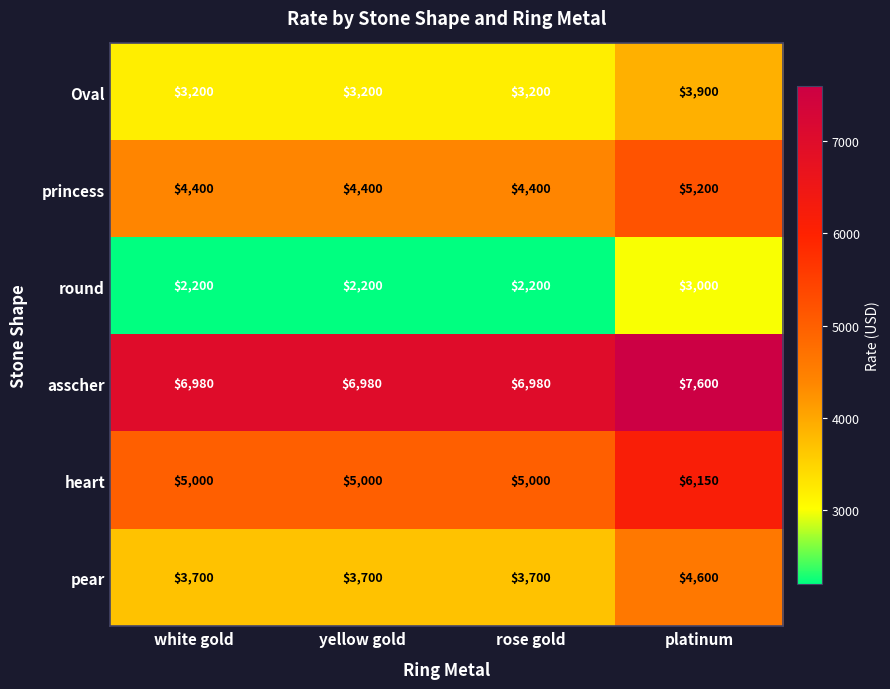

At which label does Oval reach its peak?

platinum